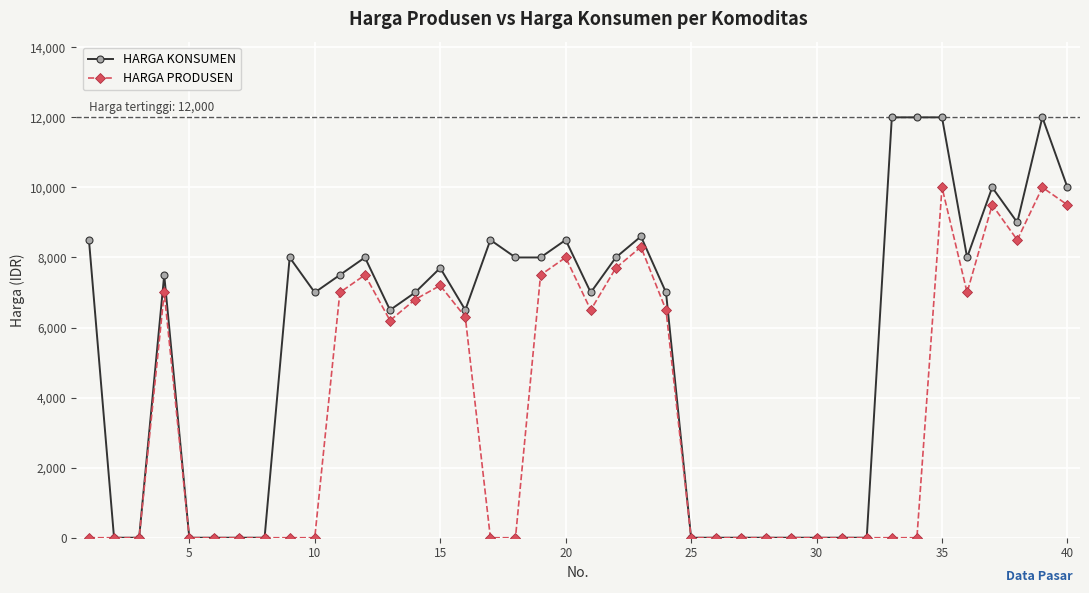

How many lines are shown in the chart?

2